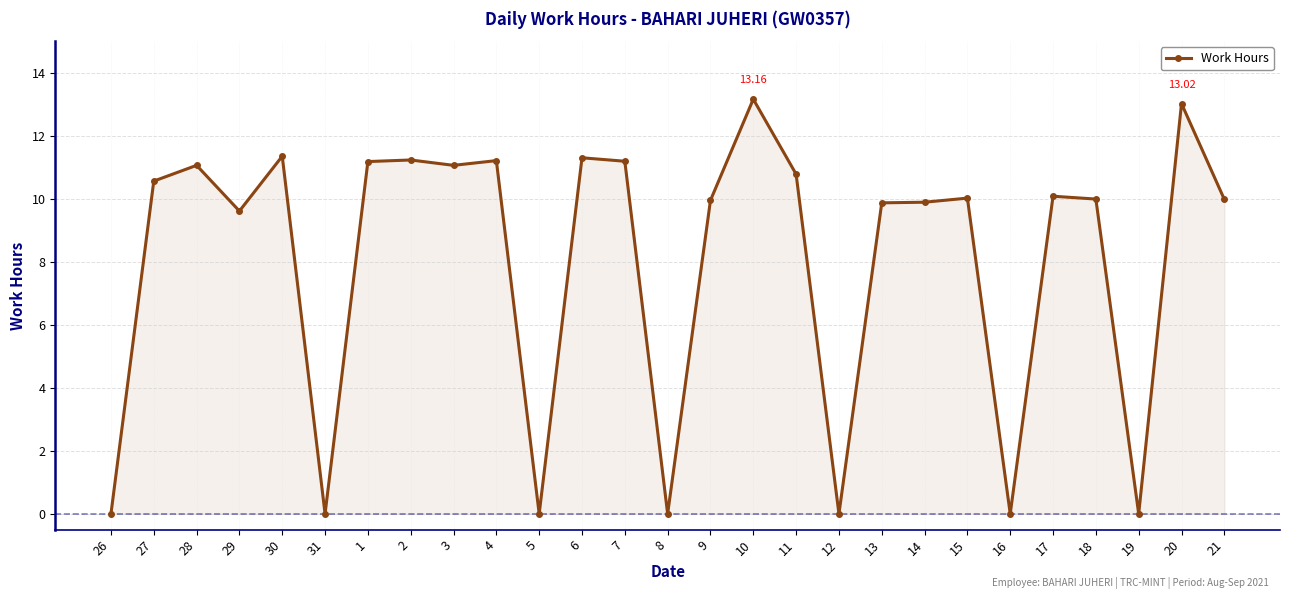

What is the average value?

8.0